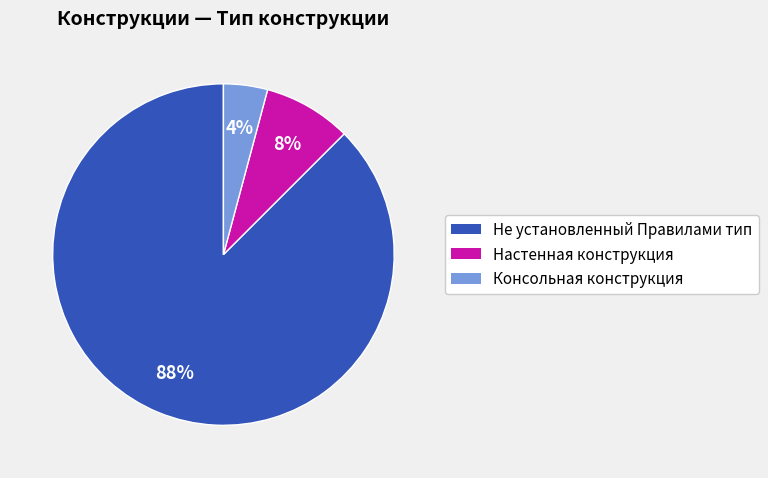

Rank the categories by value from highest to lowest.

Не установленный Правилами тип, Настенная конструкция, Консольная конструкция